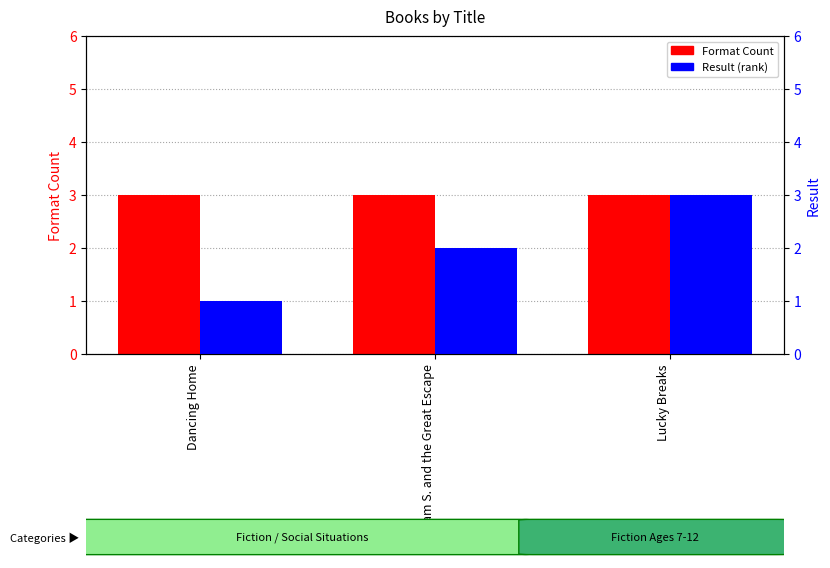

How many values in the Result series are below 2?

1